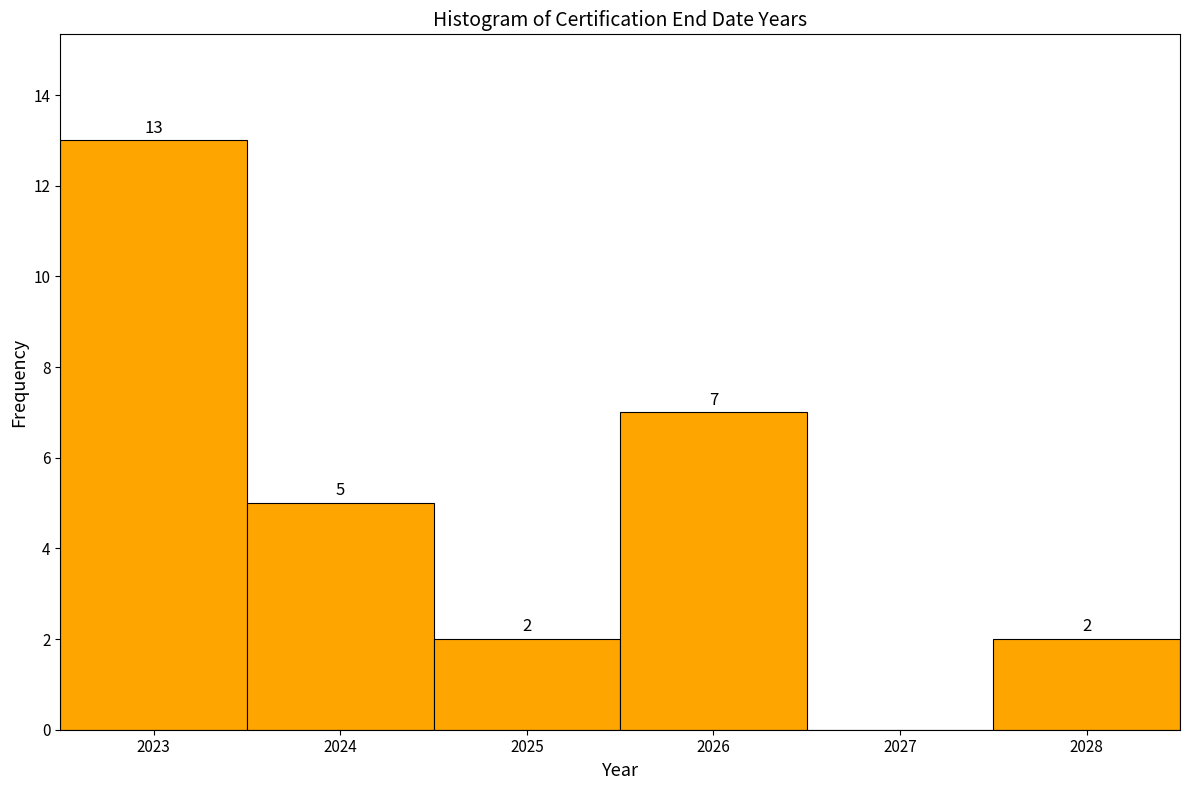

Over which range of the x-axis is the bar tallest?

2022.5 to 2023.5